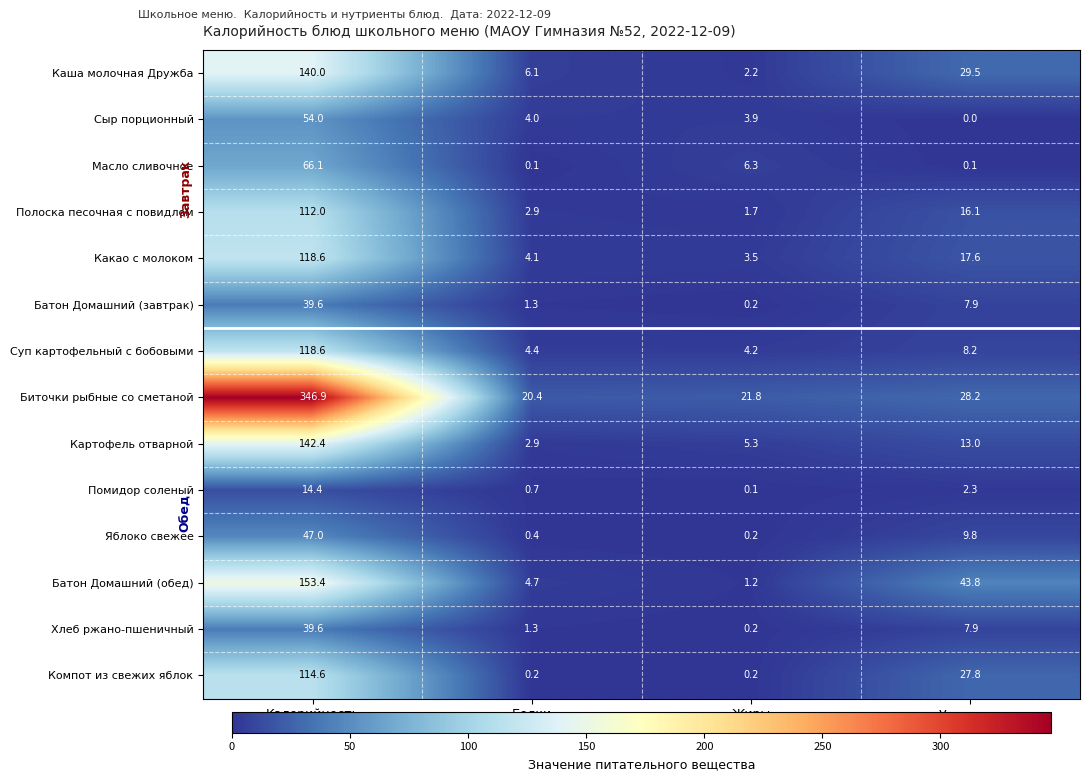

Which series has the largest range (max minus min)?

Биточки рыбные со сметаной